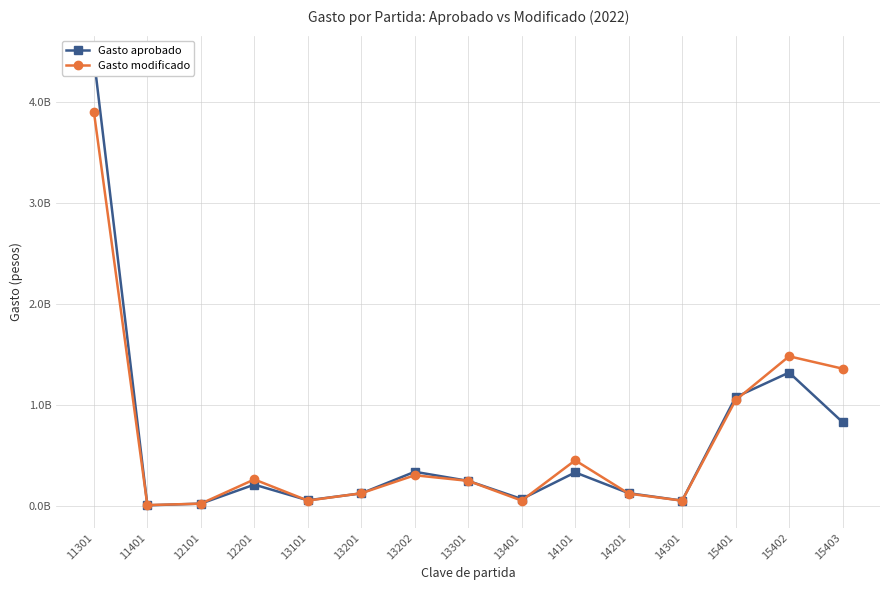

Is it true that Gasto aprobado equals 2397768426.7 at 11301?

False